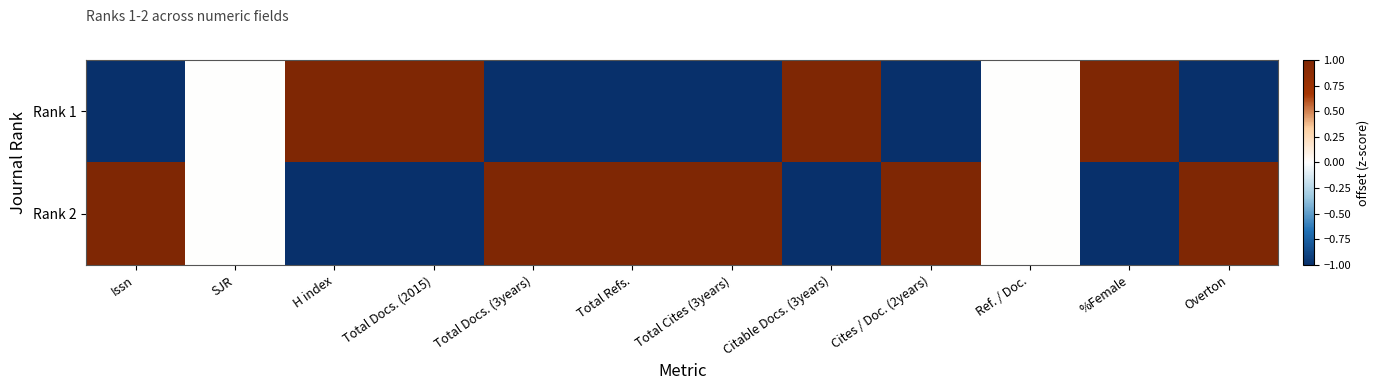

Reading left to right, what are all the values shown in this chart?

Rank 1: Issn=-1	SJR=0	H index=1	Total Docs. (2015)=1	Total Docs. (3years)=-1	Total Refs.=-1	Total Cites (3years)=-1	Citable Docs. (3years)=1	Cites / Doc. (2years)=-1	Ref. / Doc.=0	%Female=1	Overton=-1
Rank 2: Issn=1	SJR=0	H index=-1	Total Docs. (2015)=-1	Total Docs. (3years)=1	Total Refs.=1	Total Cites (3years)=1	Citable Docs. (3years)=-1	Cites / Doc. (2years)=1	Ref. / Doc.=0	%Female=-1	Overton=1